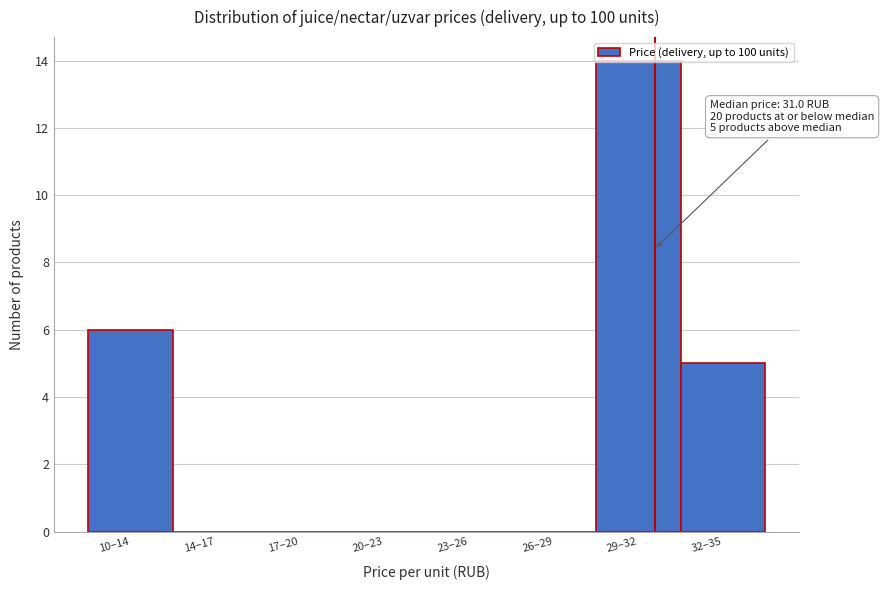

The chart shows a value of 8 at 10–14. True or false?

False